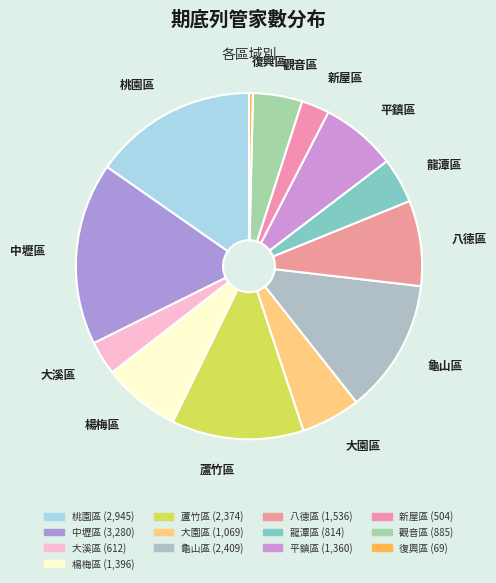

Is it true that 大園區 is 6% of the pie?

True